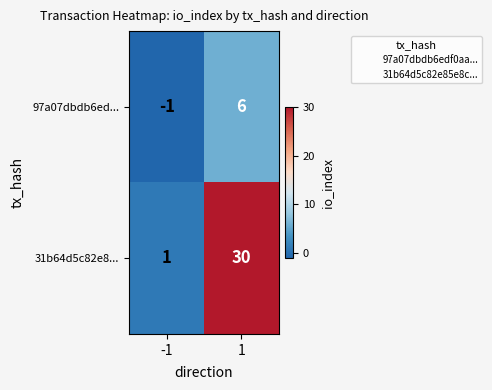

How many categories are shown in the chart?

2